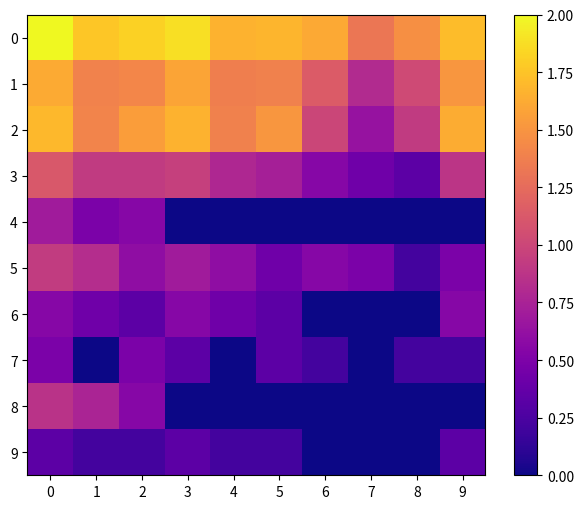

Which has a higher value, 1 or 2?

2